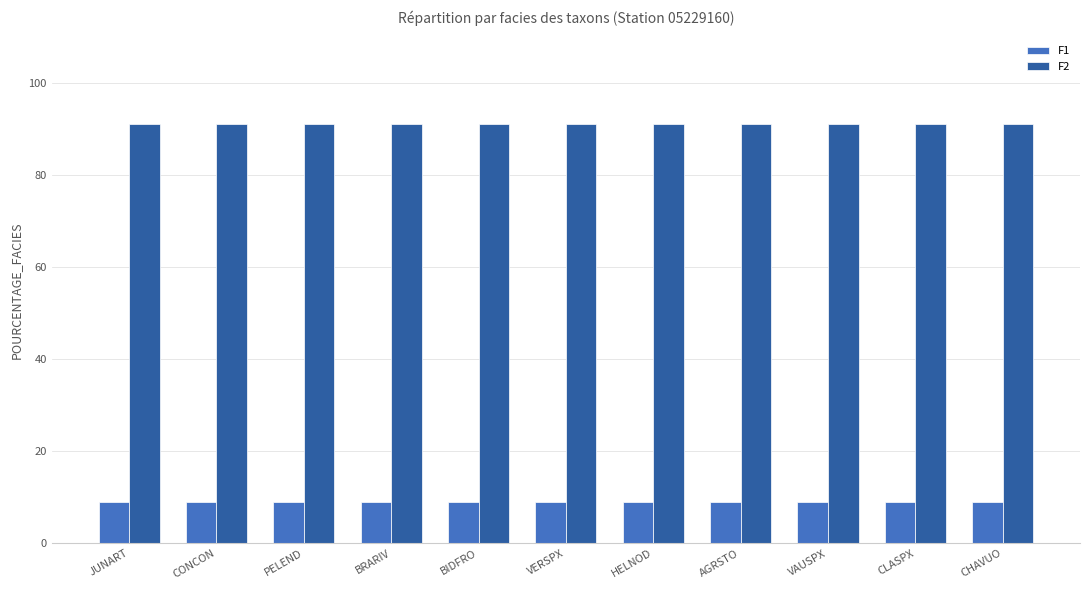

What is the maximum value for F1?

9